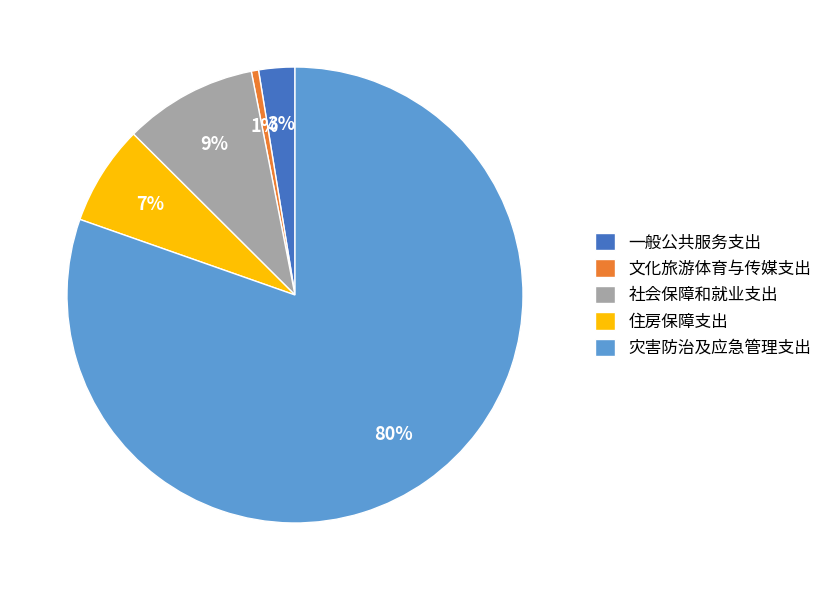

The 住房保障支出 slice represents 2% of the pie. True or false?

False